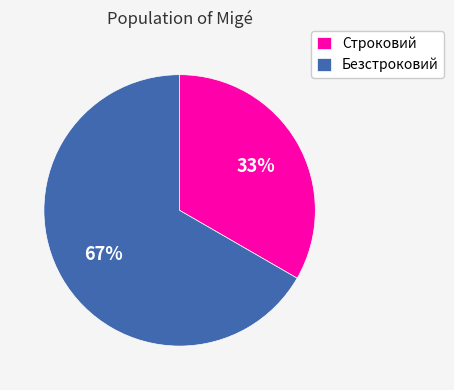

Does Строковий represent more than half of the total?

No